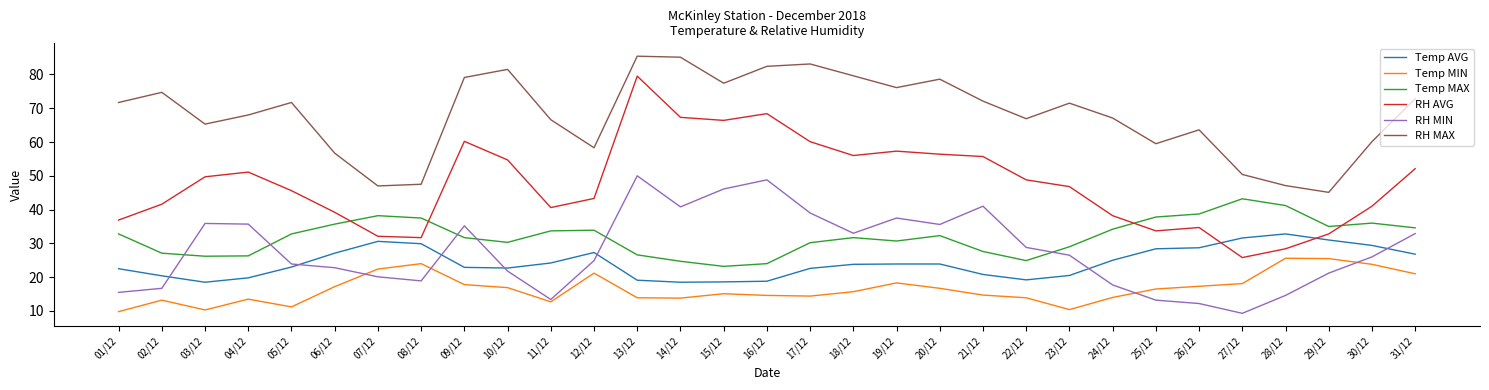

Which series has the widest spread of values?

RH AVG